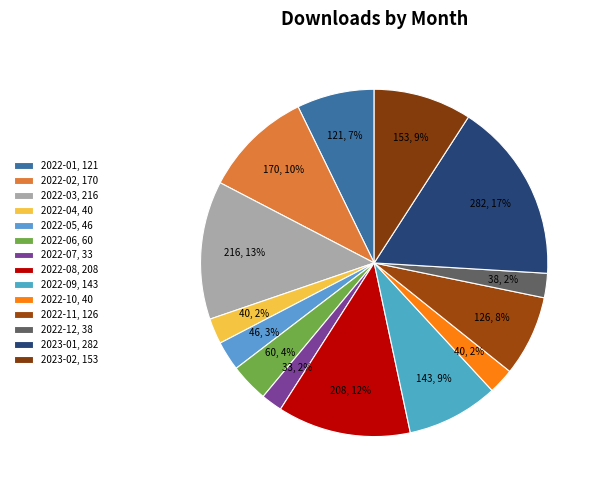

What is the ratio of the value at 2022-03 to the value at 2022-02?

1.3